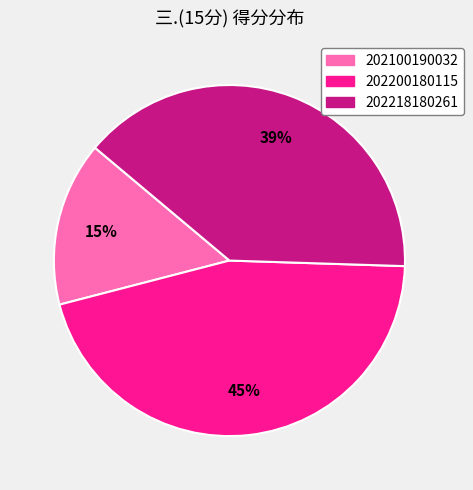

Is 202218180261 the majority of the pie?

No